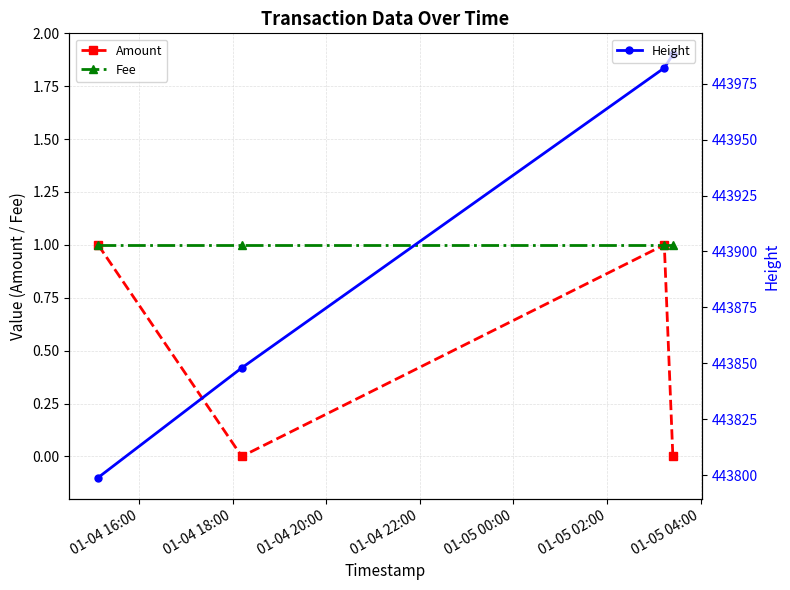

True or false: Height and Amount intersect in this chart.

False